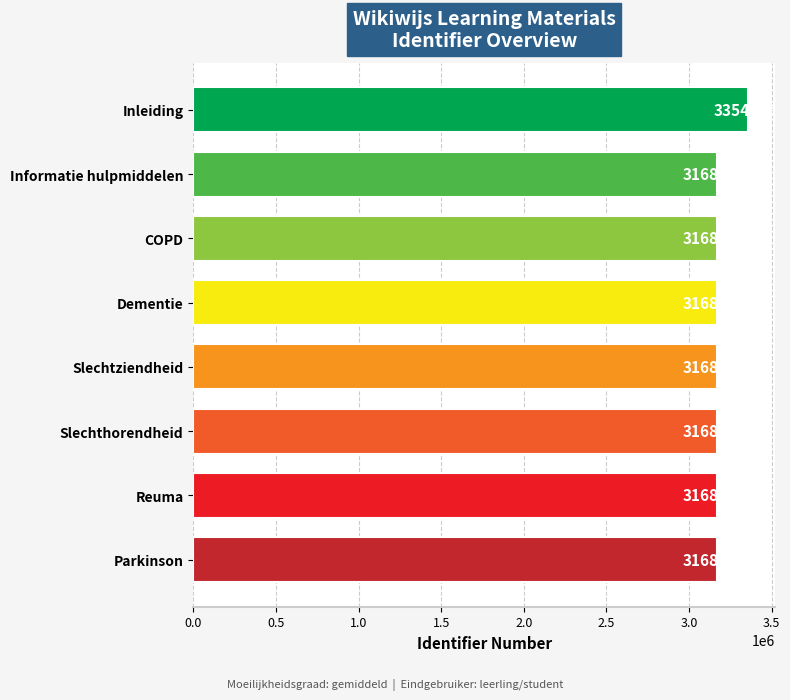

What is the sum of all values?

25534171